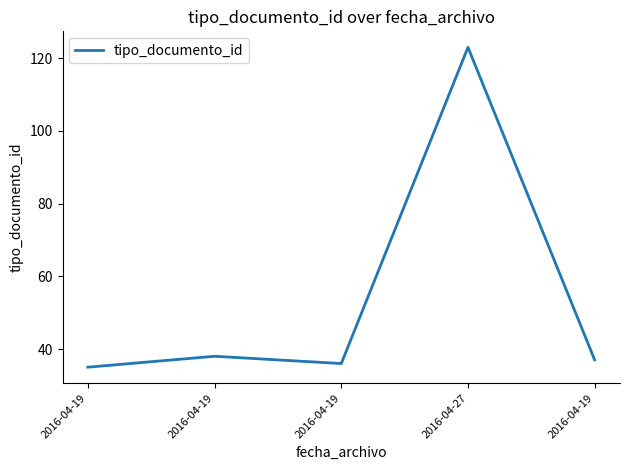

How many lines are shown in the chart?

1